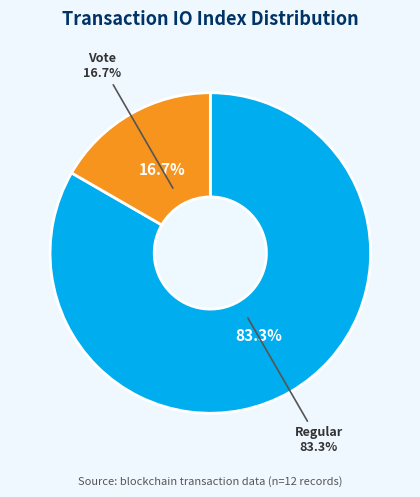

What percentage is the Vote slice, to the nearest percent?

17%